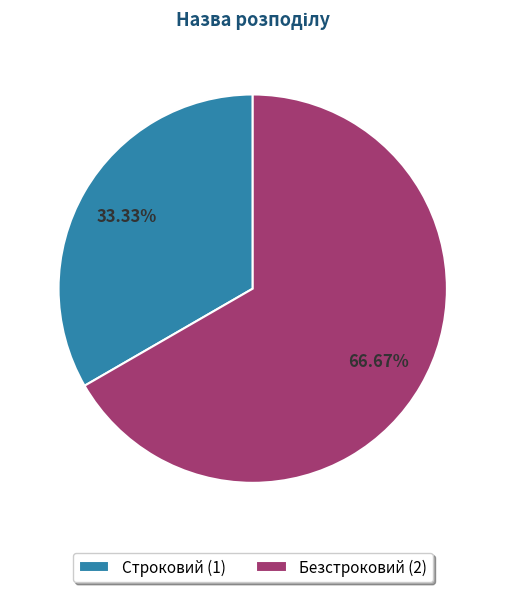

Is it true that Строковий is 45% of the pie?

False